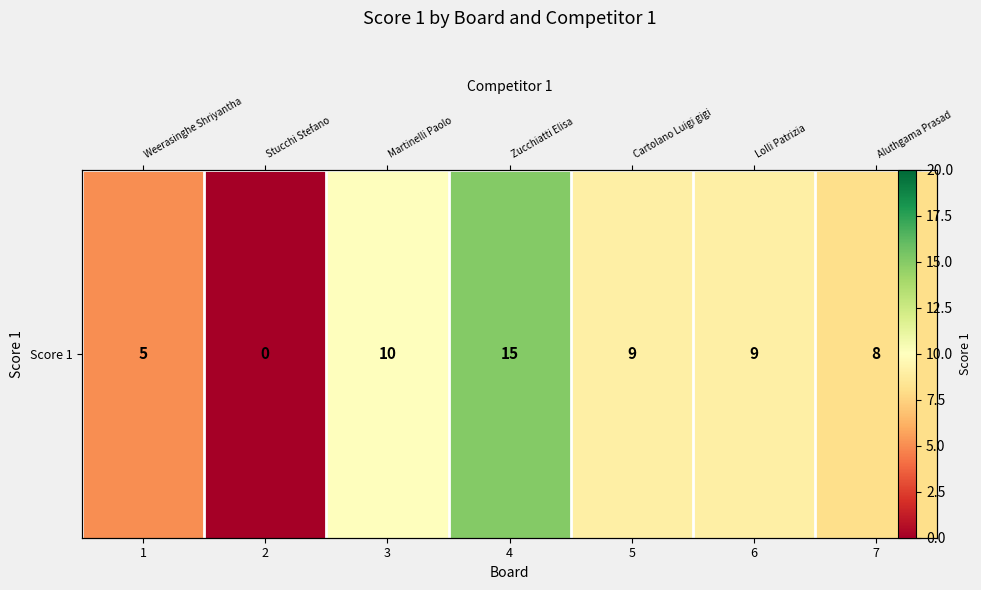

What is the difference between the maximum and minimum values?

15